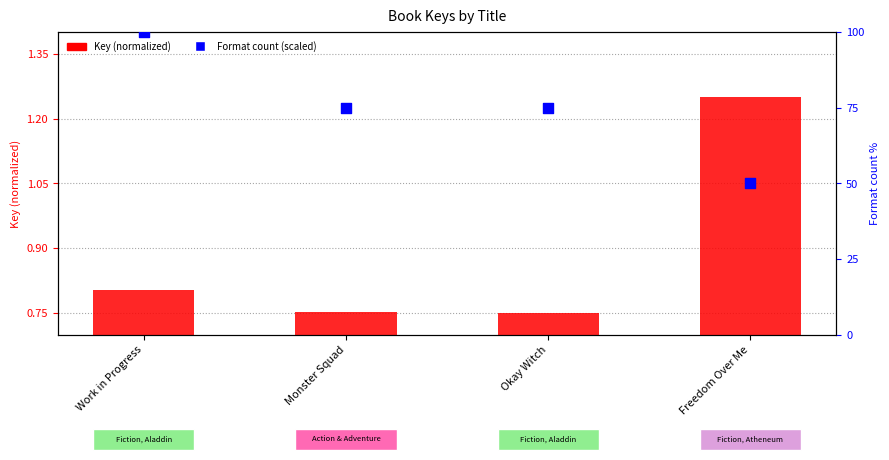

Is the value of Format count (scaled) at Okay Witch greater than the value of Key (normalized) at Okay Witch?

Yes